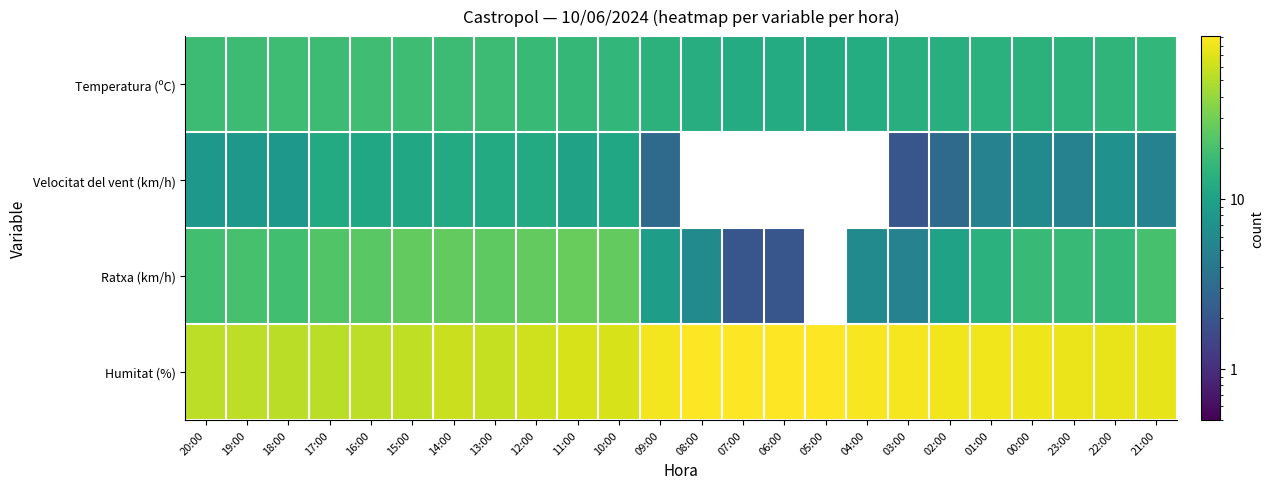

Between 09:00 and 03:00, which series saw the biggest shift?

Ratxa (km/h)